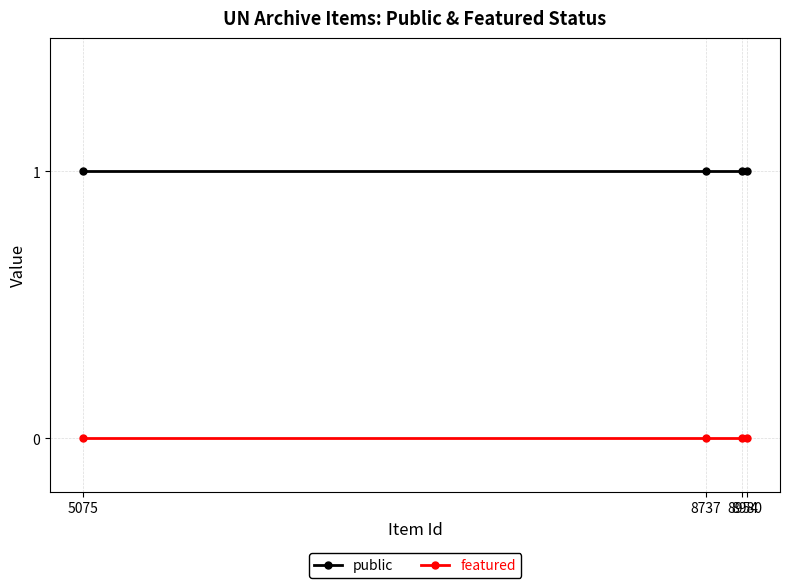

Which has a higher value, 8980 or 8737?

8980